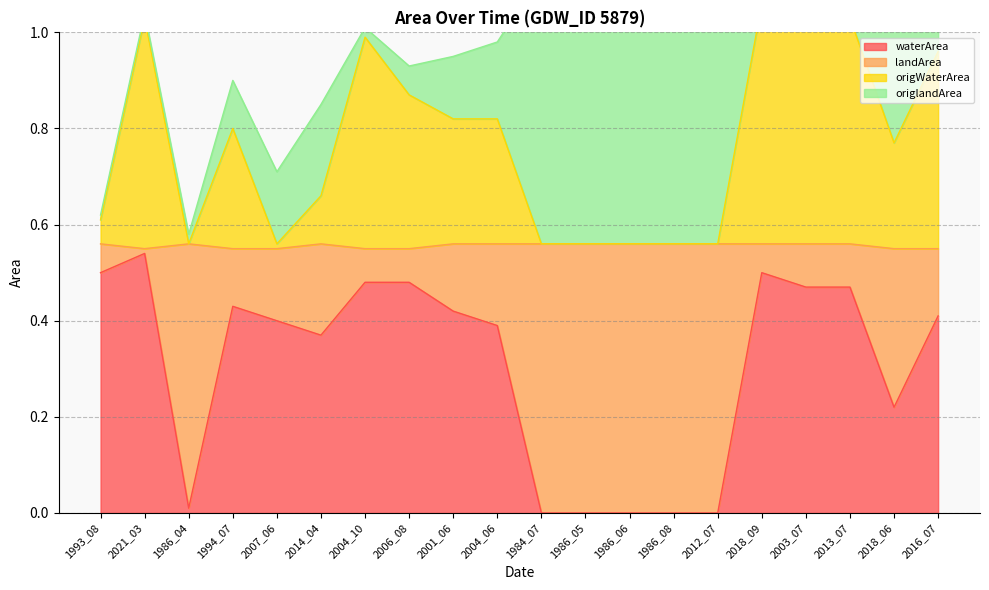

What is the average value of the waterArea series?

0.3